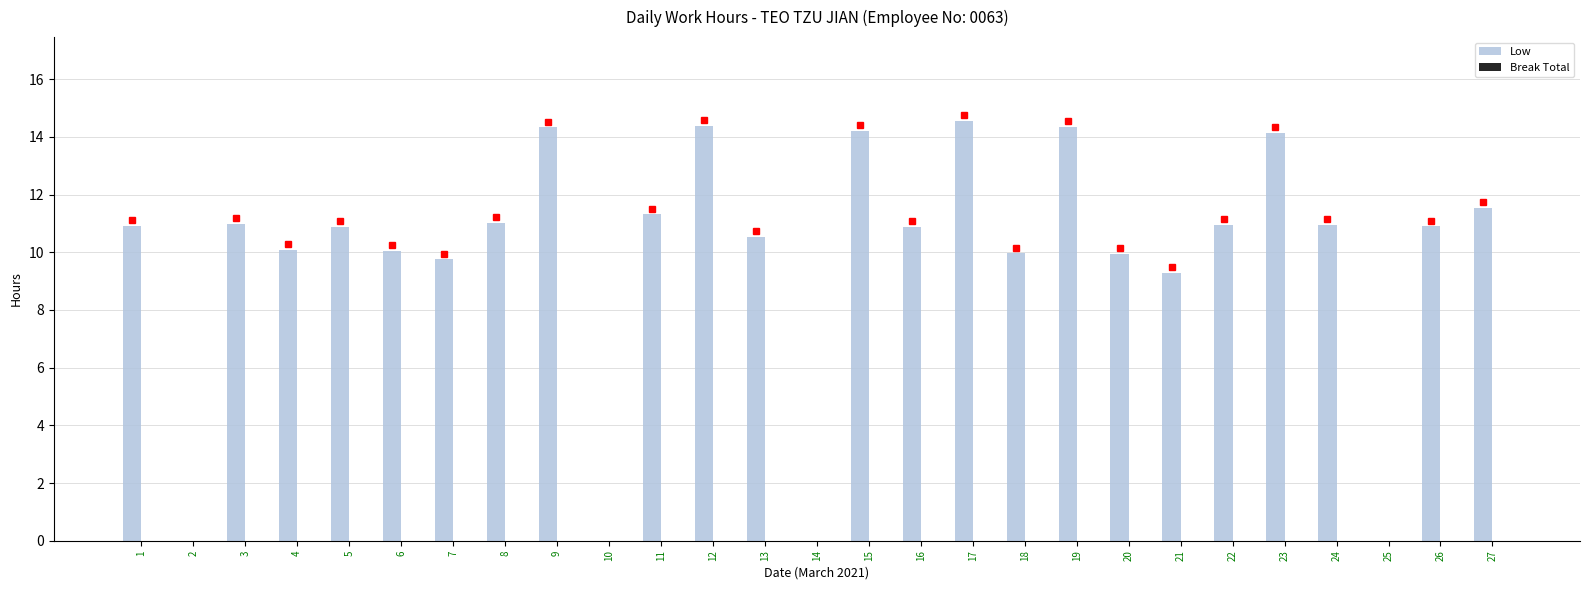

The value at 17 is 14.6. True or false?

True